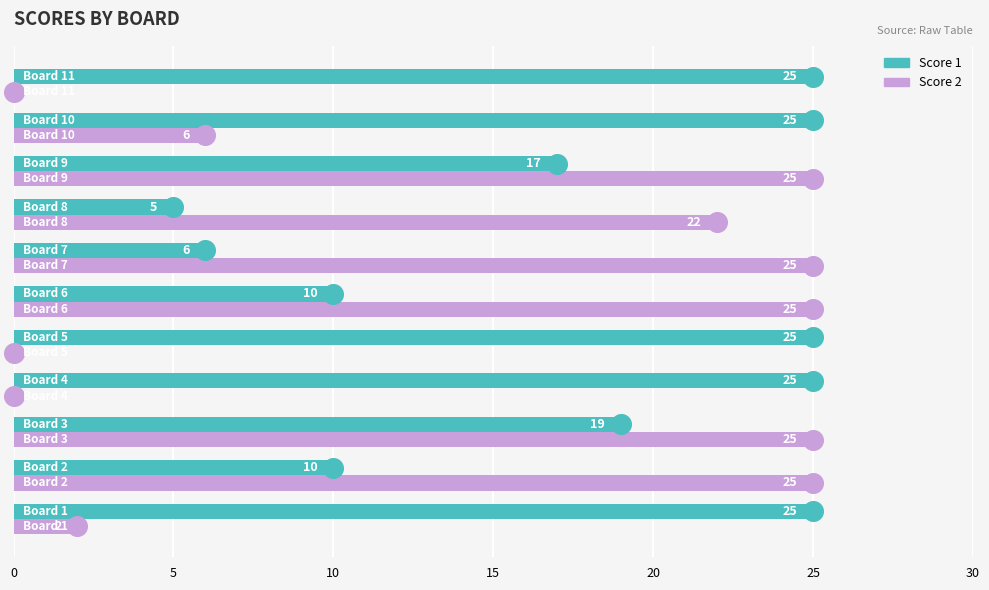

Which series contains the highest Y value?

Score 1